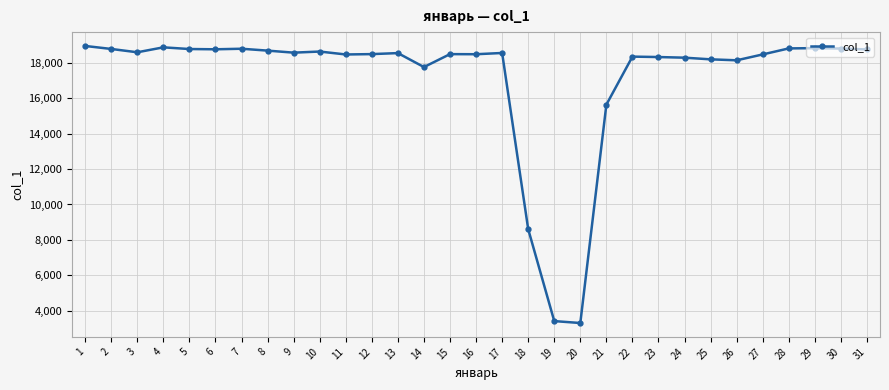

What is the greatest value displayed?

18957